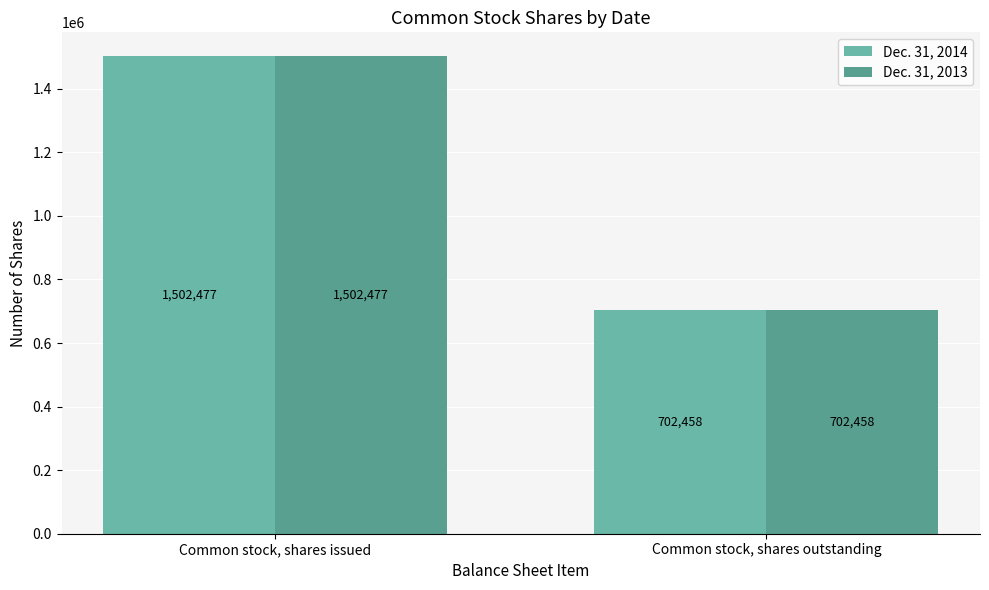

What is the difference between the maximum and minimum values in the Dec. 31, 2013 series?

800019